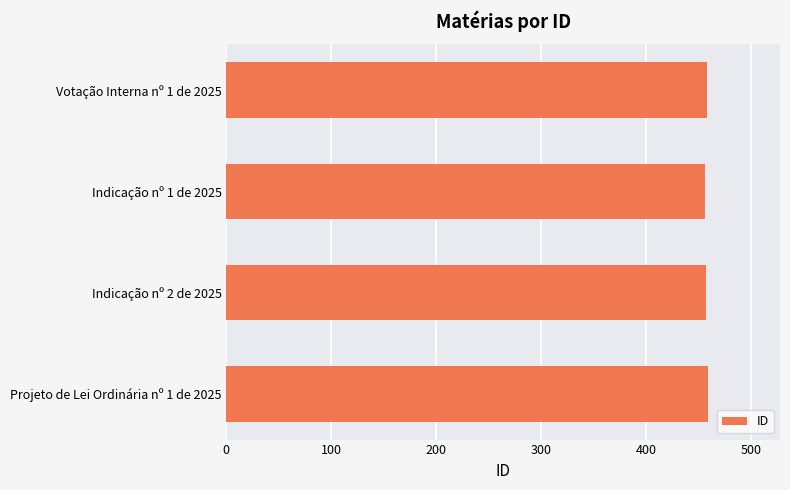

What is the label of the 1st bar from the bottom?

Projeto de Lei Ordinária nº 1 de 2025